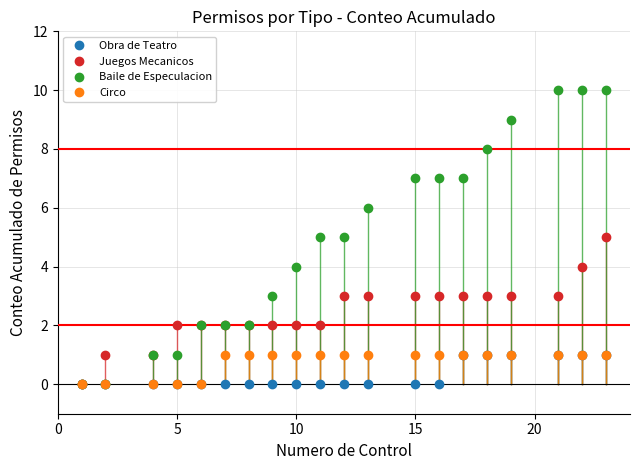

What is the value of the Circo point at the 18th from the left?

1